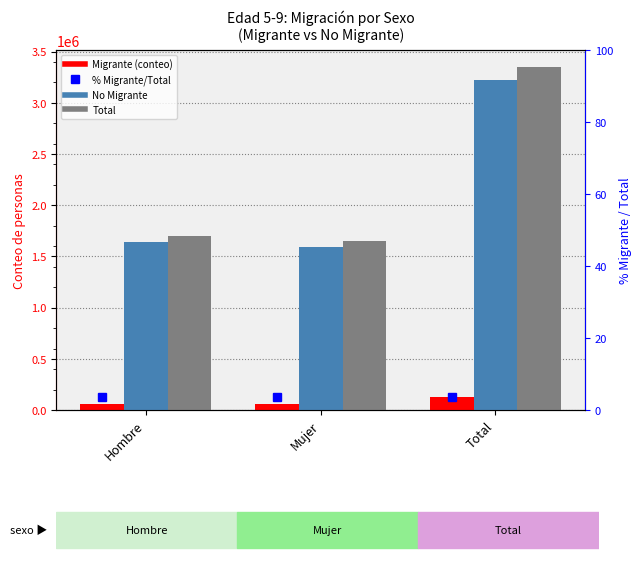

What is the total value across all series at Mujer?

3298397.7